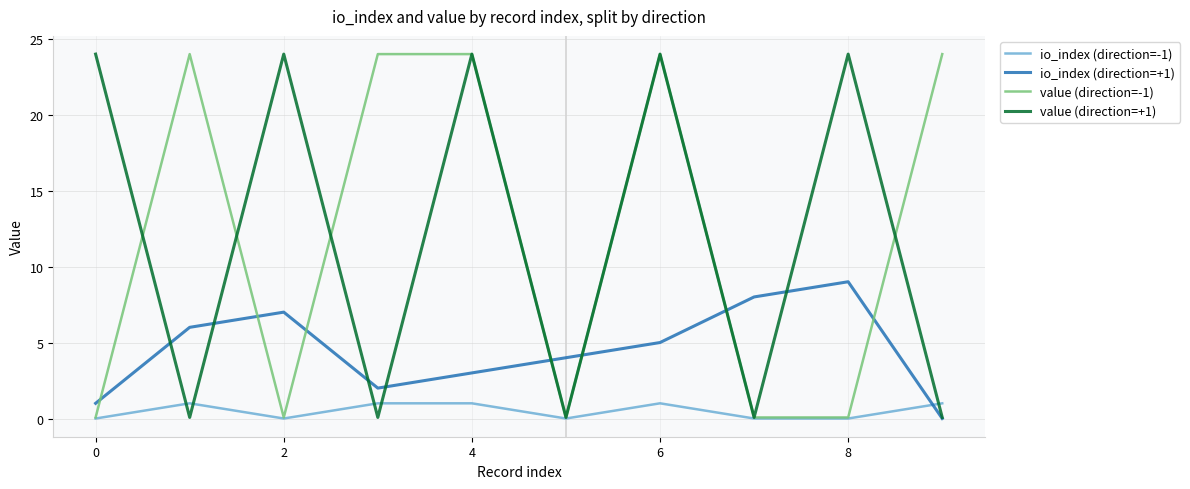

Reading left to right, what are all the values shown in this chart?

io_index (direction=-1): 0.0	1.0	0.0	1.0	1.0	0.0	1.0	0.0	0.0	1.0
io_index (direction=+1): 1.0	6.0	7.0	2.0	3.0	4.0	5.0	8.0	9.0	0.0
value (direction=-1): 0.1	24.0	0.1	24.0	24.0	0.1	24.0	0.1	0.1	24.0
value (direction=+1): 24.0	0.1	24.0	0.1	24.0	0.1	24.0	0.1	24.0	0.1